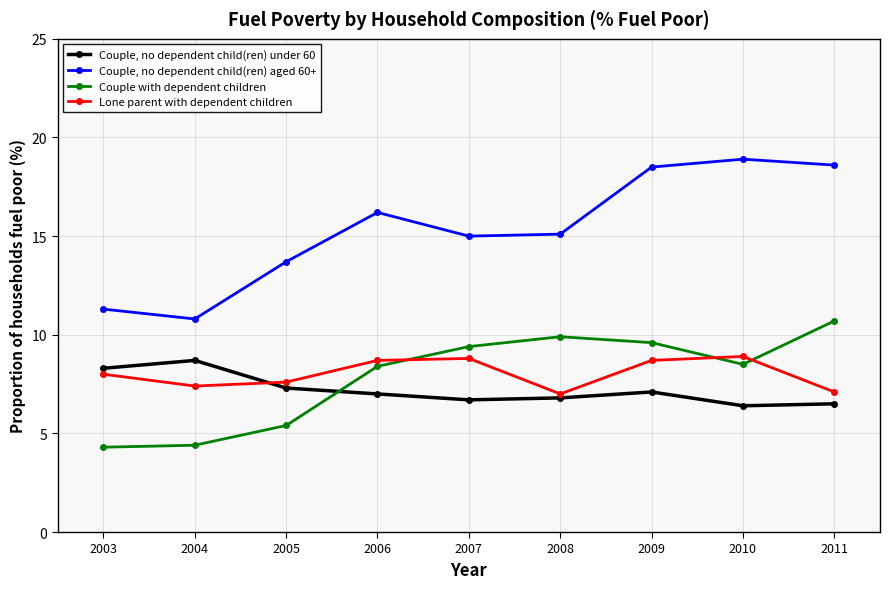

What is the value of the Lone parent with dependent children point at the 4th from the left?

8.7